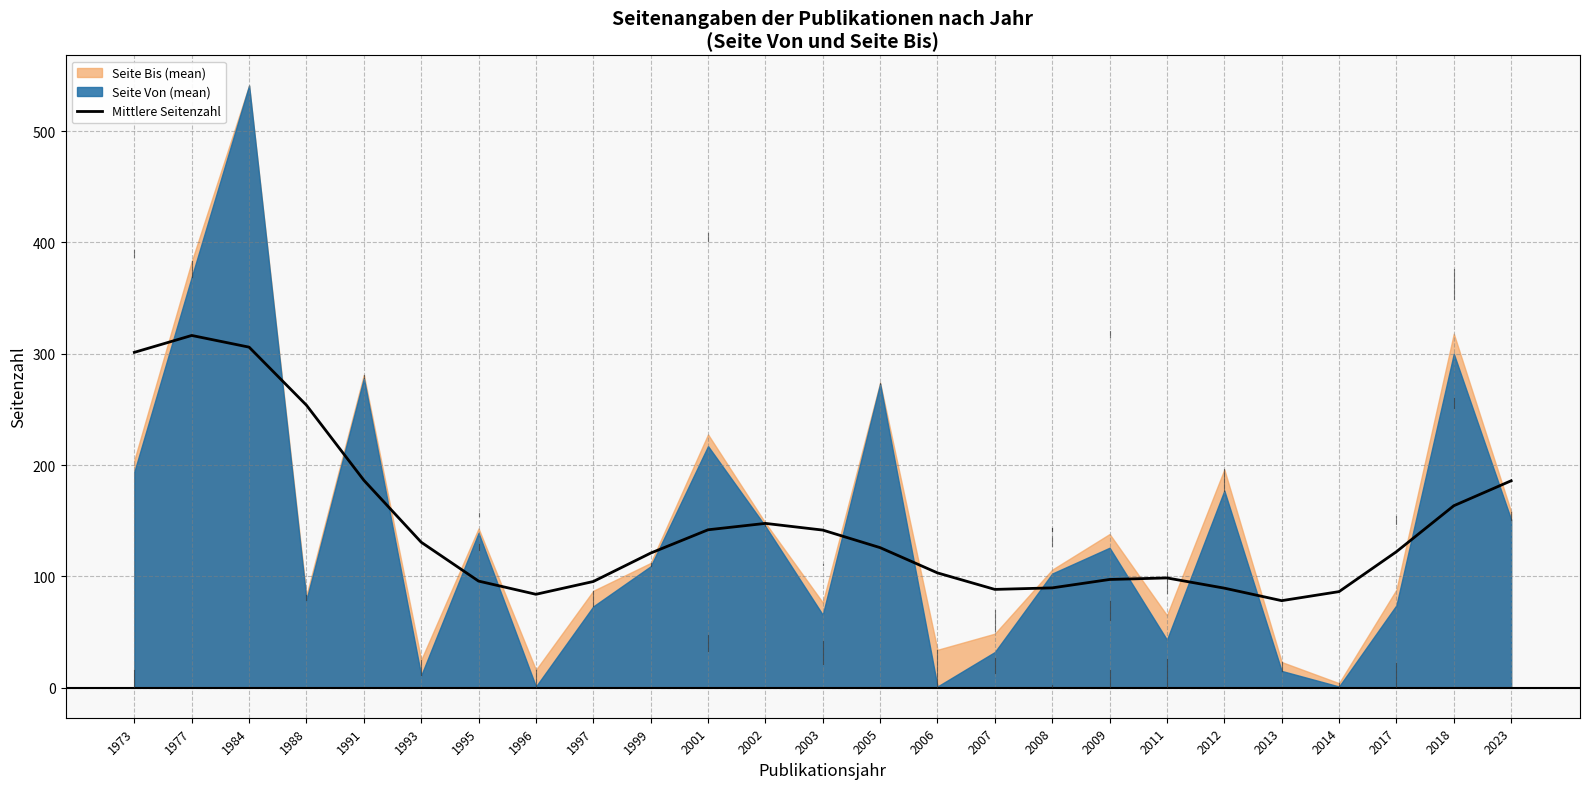

Where does the data first go above 122?

1973